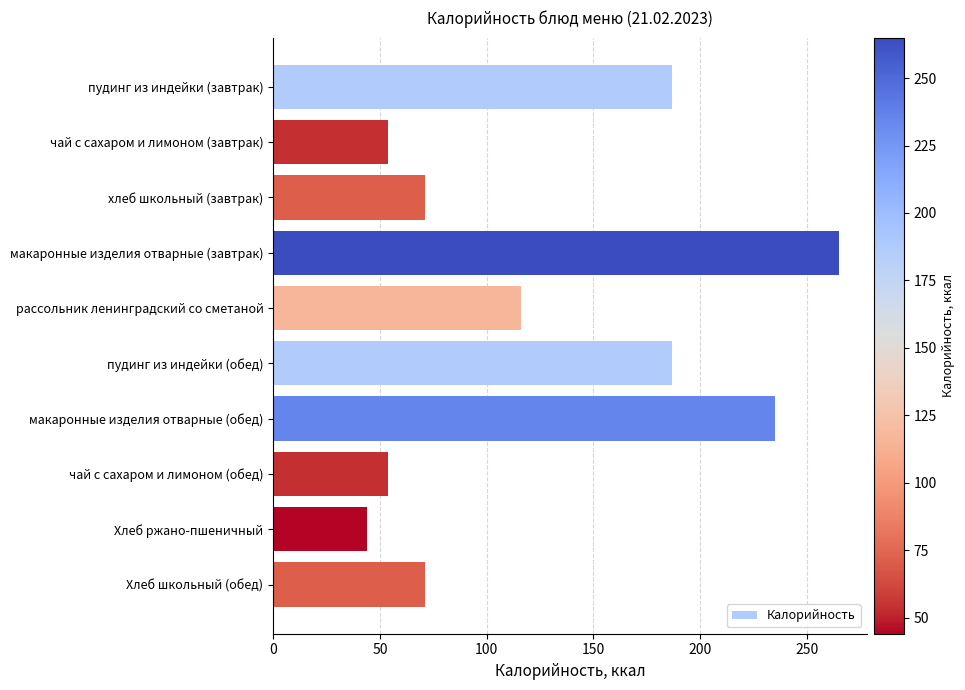

The value at чай с сахаром и лимоном (завтрак) is 54. True or false?

True